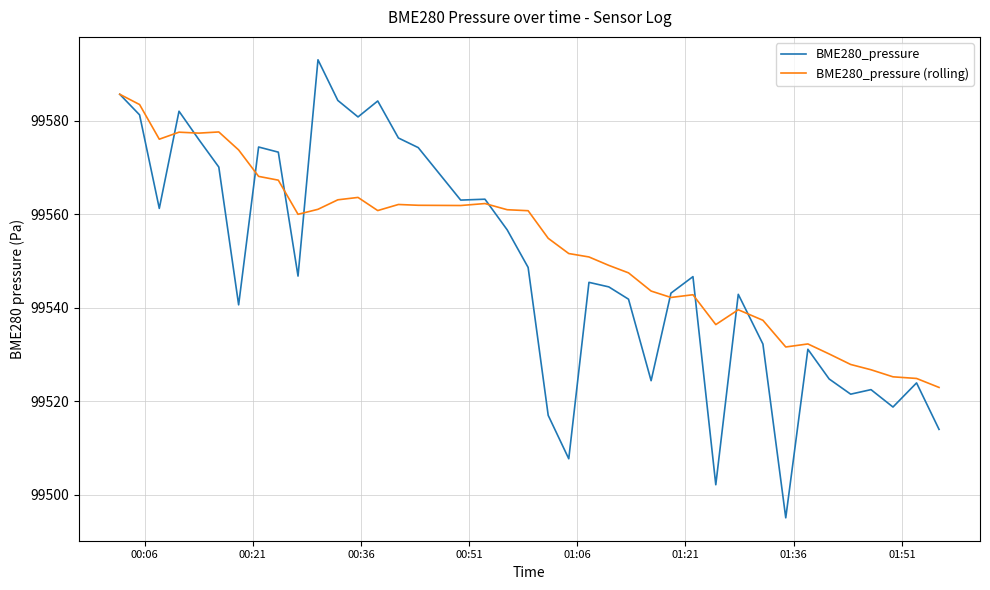

Which series has the widest spread of values?

BME280_pressure